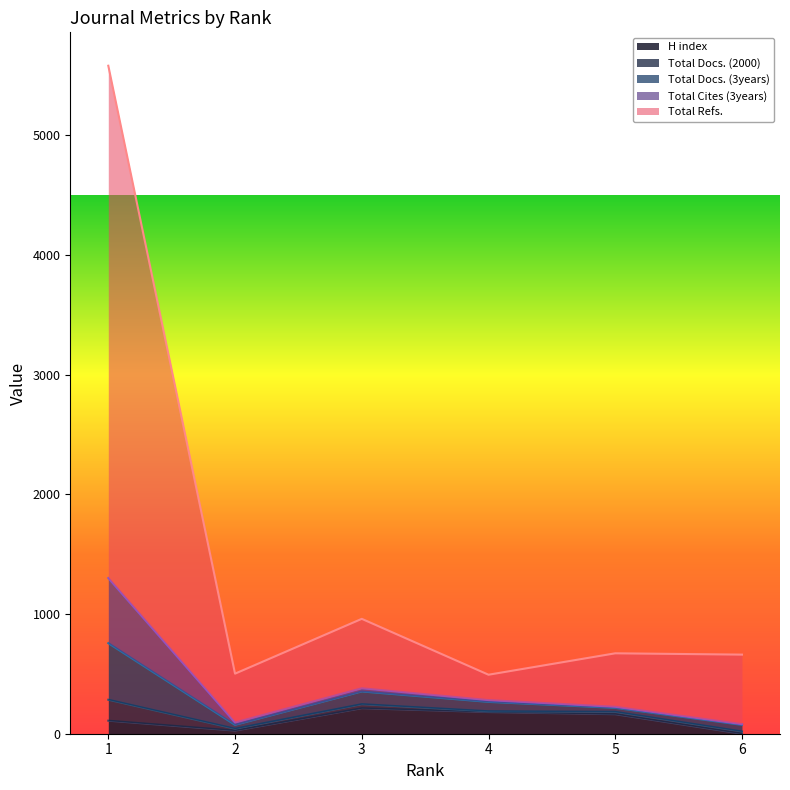

True or false: Total Docs. (3years) and H index cross at least once.

False